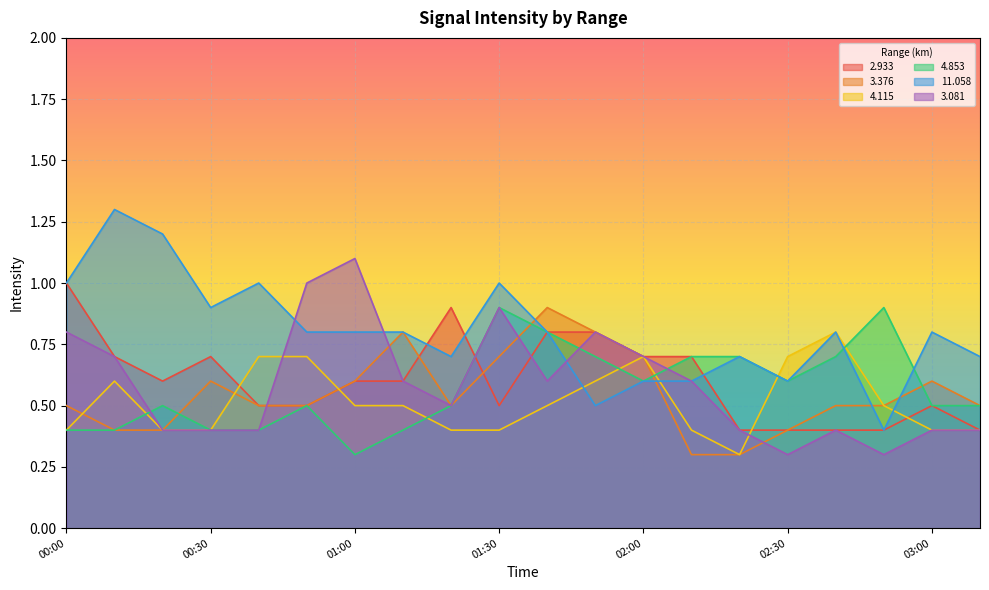

True or false: 3.376 has a value of 0.4 at 02:30.

True